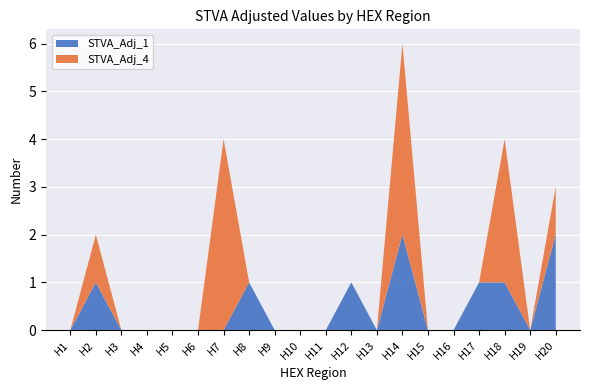

Reading right to left, what are all the values shown in this chart?

STVA_Adj_1: 2	0	1	1	0	0	2	0	1	0	0	0	1	0	0	0	0	0	1	0
STVA_Adj_4: 1	0	3	0	0	0	4	0	0	0	0	0	0	4	0	0	0	0	1	0